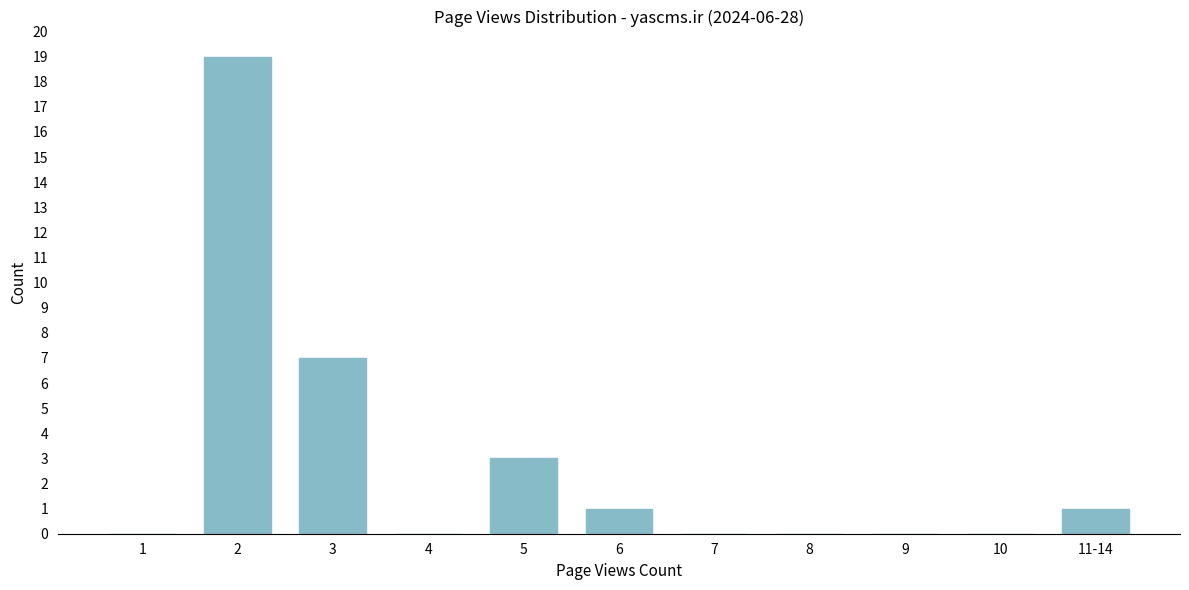

Reading right to left, what are all the values shown in this chart?

11-14=1	10=0	9=0	8=0	7=0	6=1	5=3	4=0	3=7	2=19	1=0